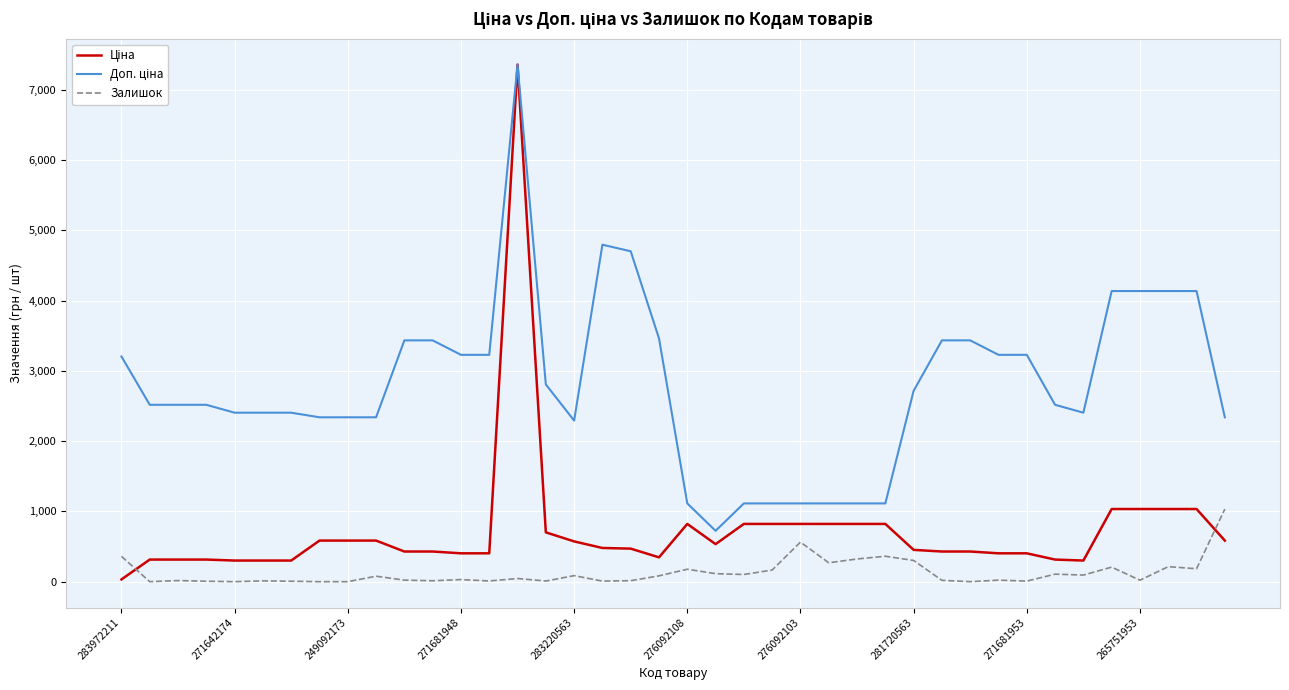

Is this an area chart (filled region under the line)?

No